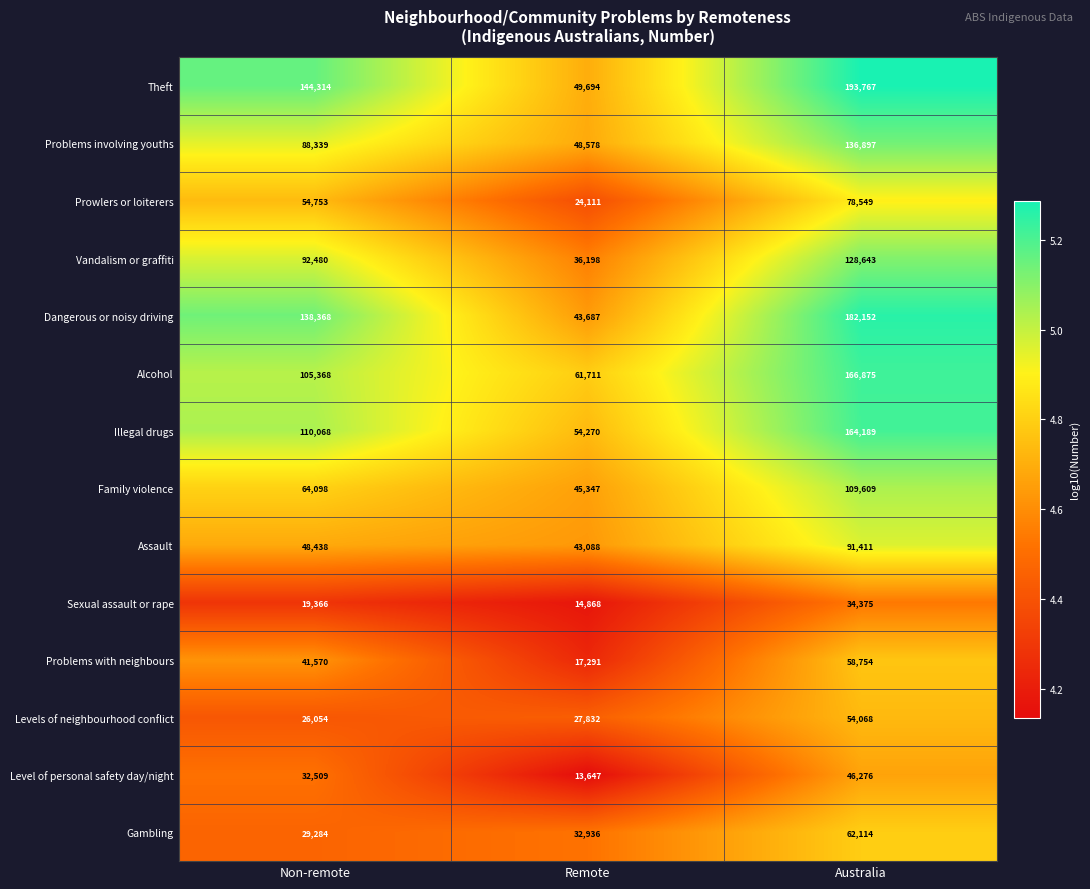

Which series has the largest range (max minus min)?

Theft